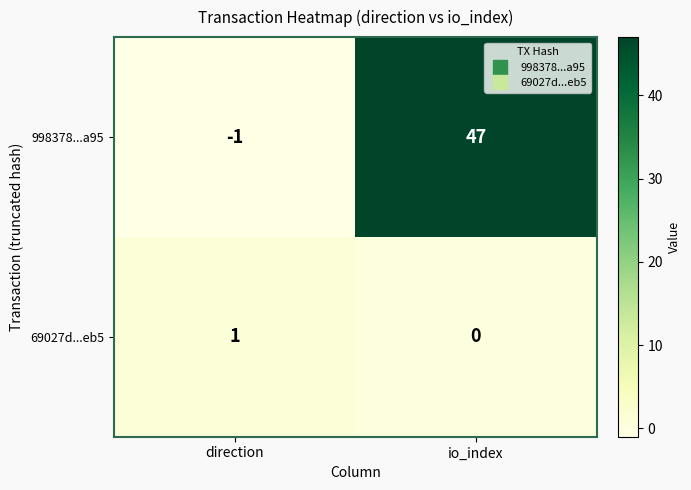

Count the number of categories in the chart.

2